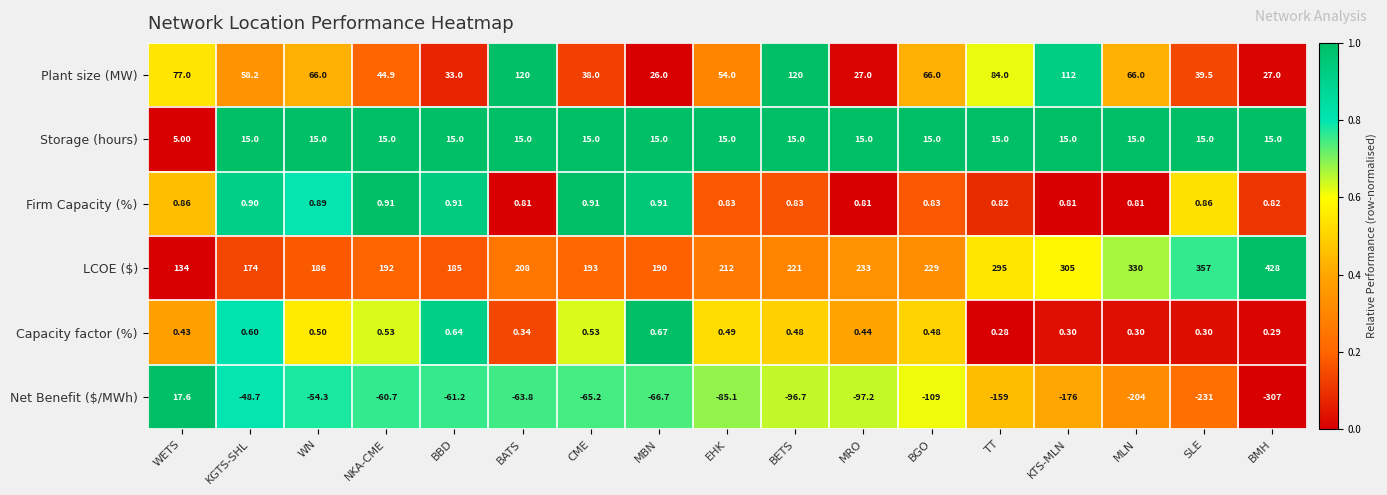

Rank the categories by Net Benefit ($/MWh) value from highest to lowest.

WETS, KGTS-SHL, WN, NKA-CME, BBD, BATS, CME, MBN, EHK, BETS, MRO, BGO, TT, KTS-MLN, MLN, SLE, BMH